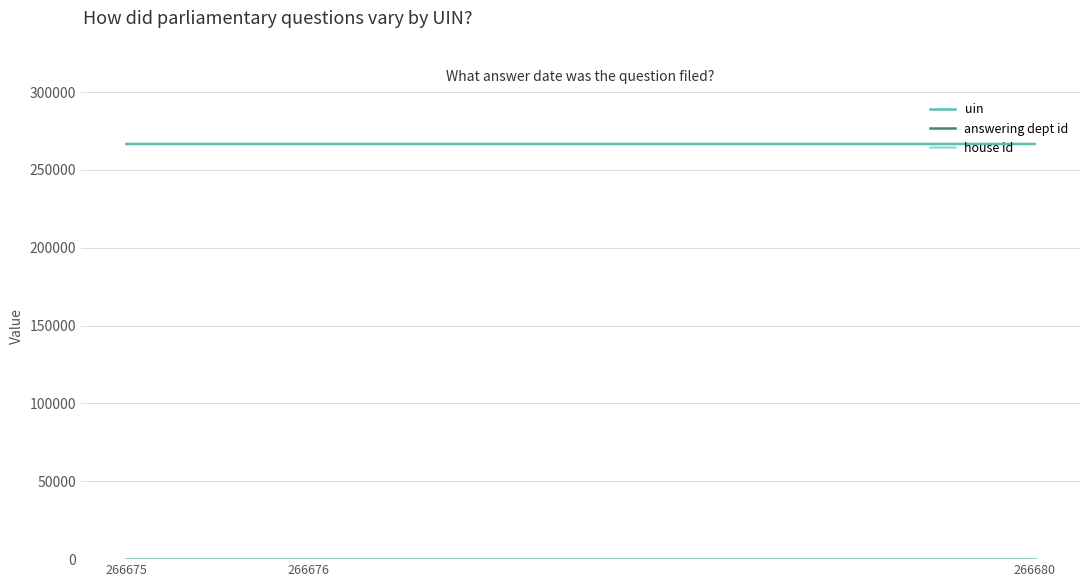

Which series has the largest total across all categories?

uin